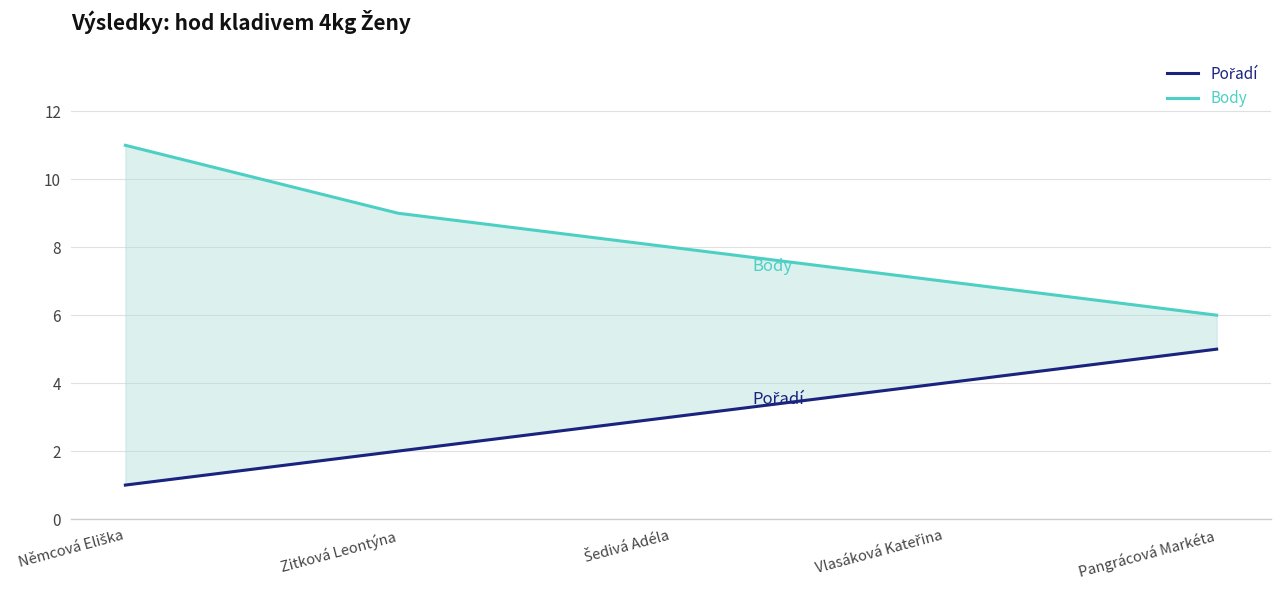

Rank the series at Zitková Leontýna from lowest to highest value.

Pořadí, Body